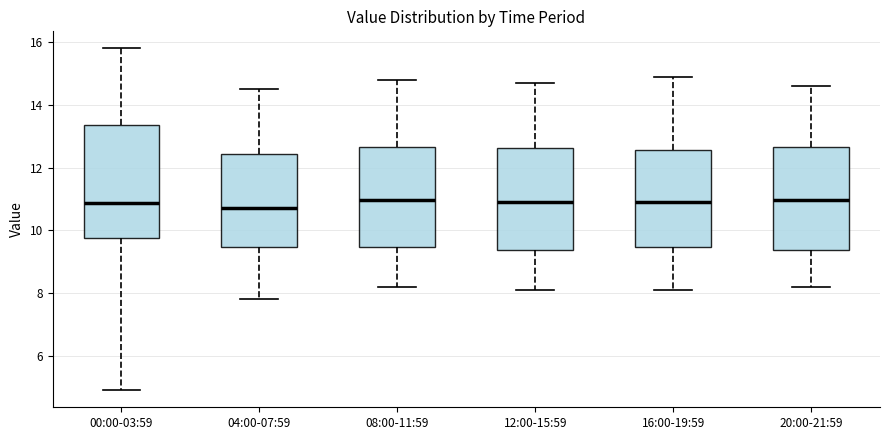

Which box is the tallest, from its lower edge to its upper edge?

00:00-03:59